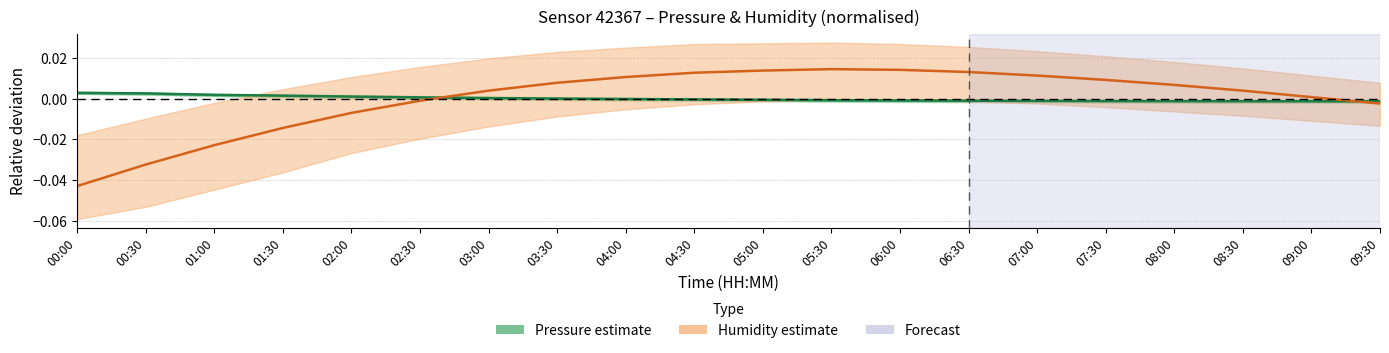

True or false: Humidity (centre) has more than 0 points higher than both neighbors.

True